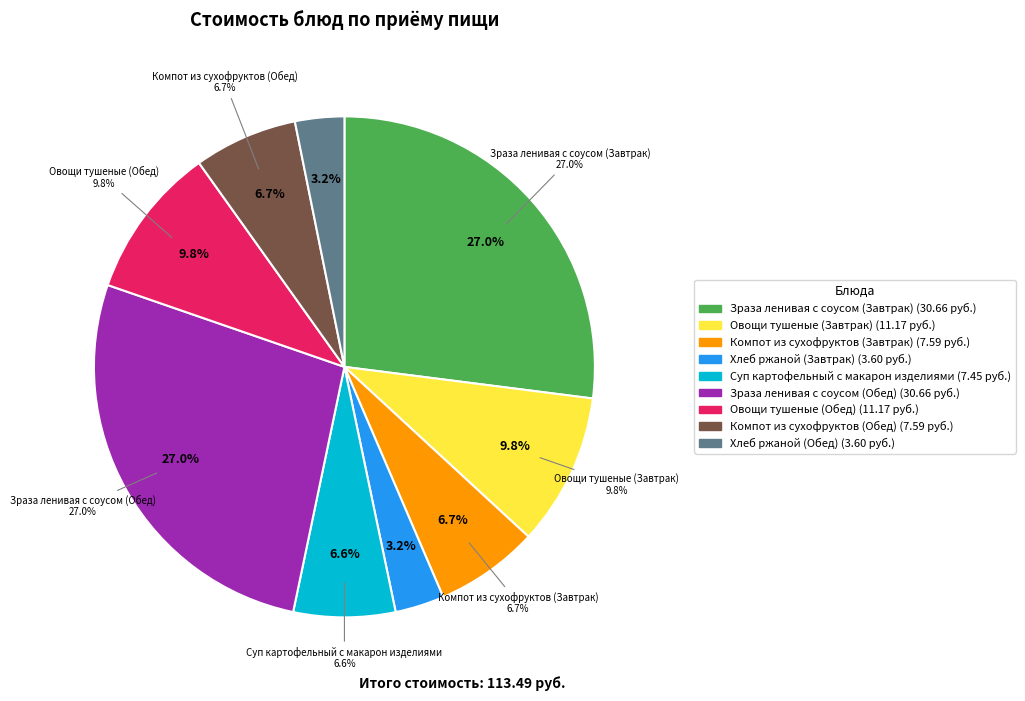

To the nearest percent, what is the combined percentage of Зраза ленивая с соусом (Завтрак) and Хлеб ржаной (Обед)?

30%